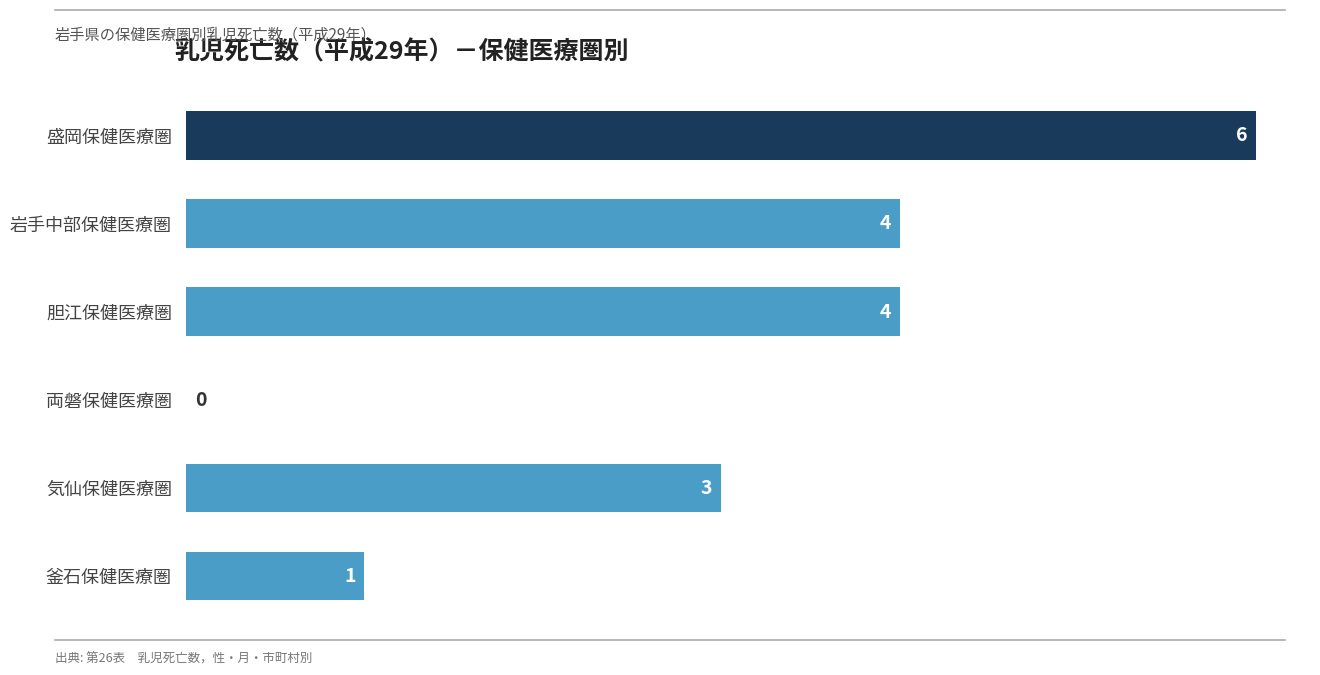

Reading top to bottom, transcribe all the data shown in this chart.

盛岡保健医療圏=6	岩手中部保健医療圏=4	胆江保健医療圏=4	両磐保健医療圏=0	気仙保健医療圏=3	釜石保健医療圏=1